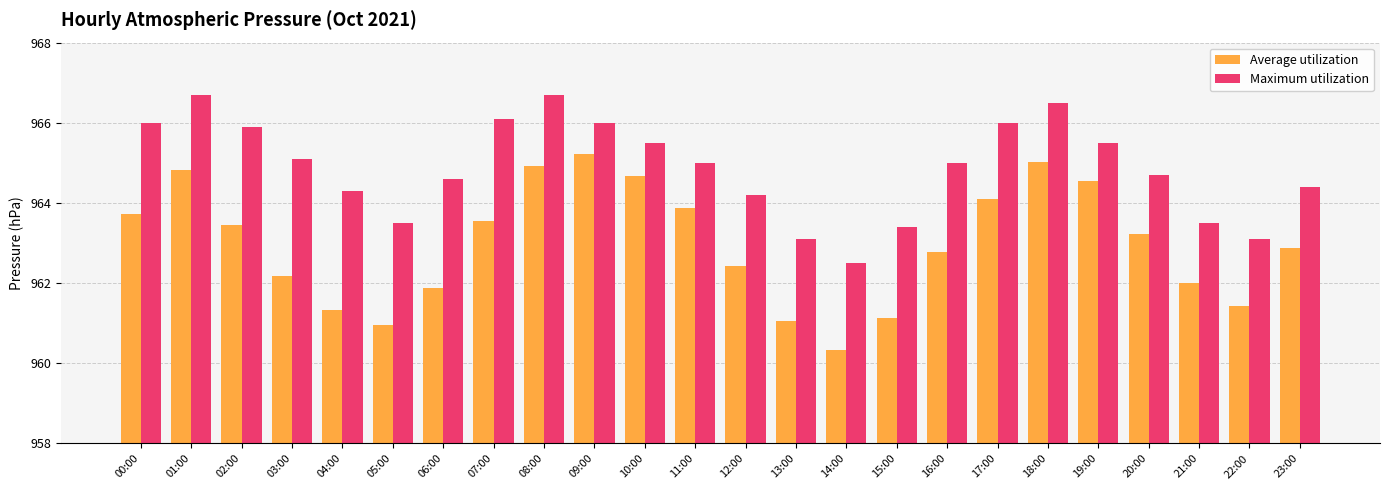

What is the label of the 18th bar from the right?

06:00